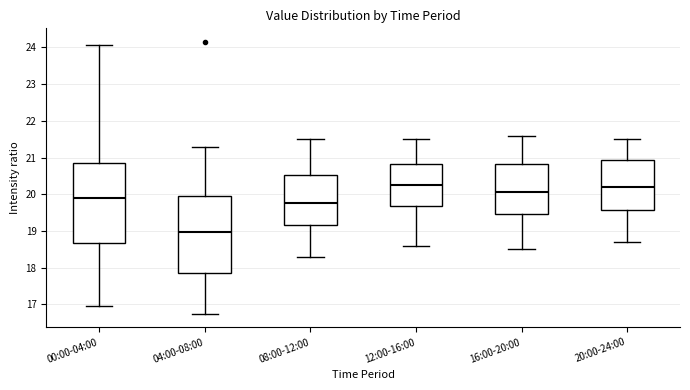

Where does the lower whisker of the box for 04:00-08:00 end on the y-axis? The values are not printed on the chart, so give them approximately, as read against the axis.

16.8